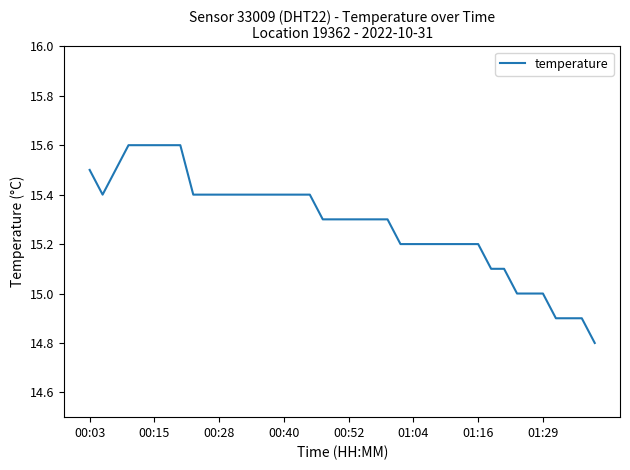

What is the difference between the maximum and minimum values?

0.8